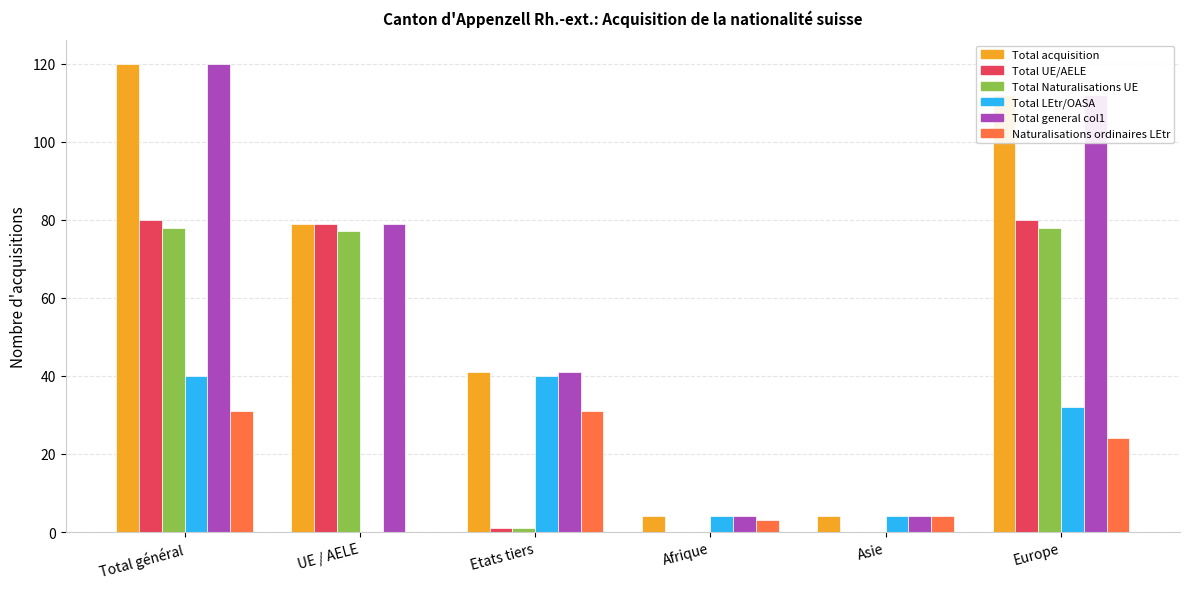

At which category is the sum across all series the highest?

Total général